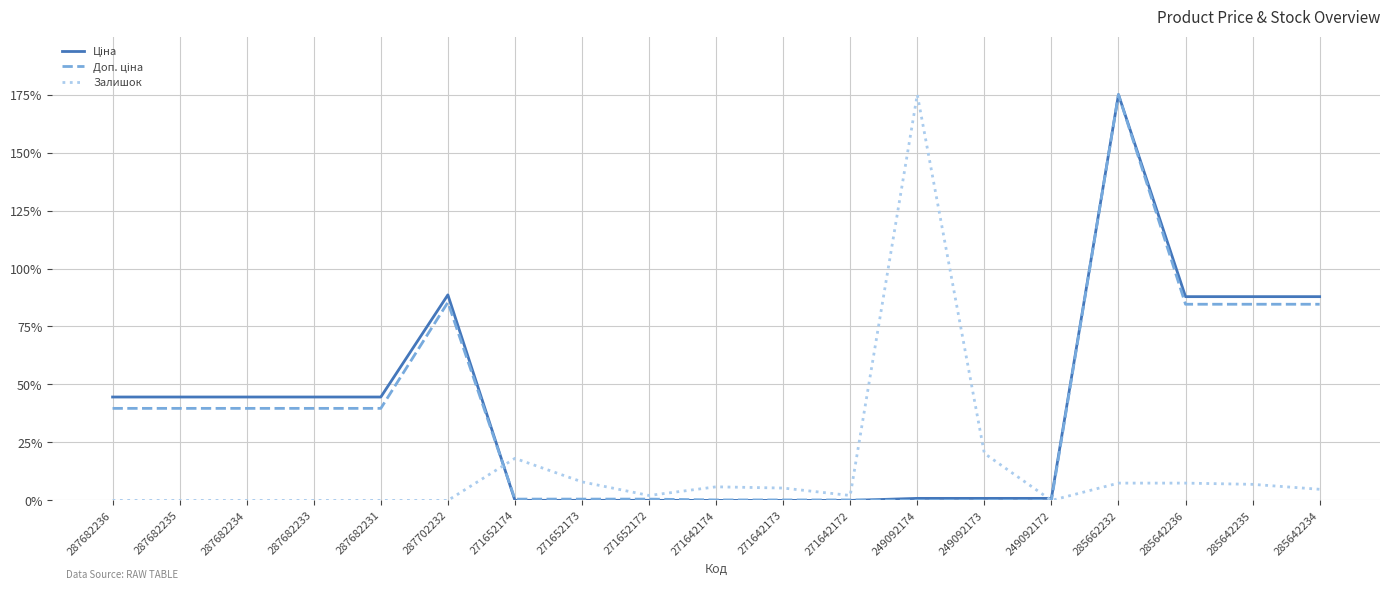

What is the total value across all series at 285642236?

179.9